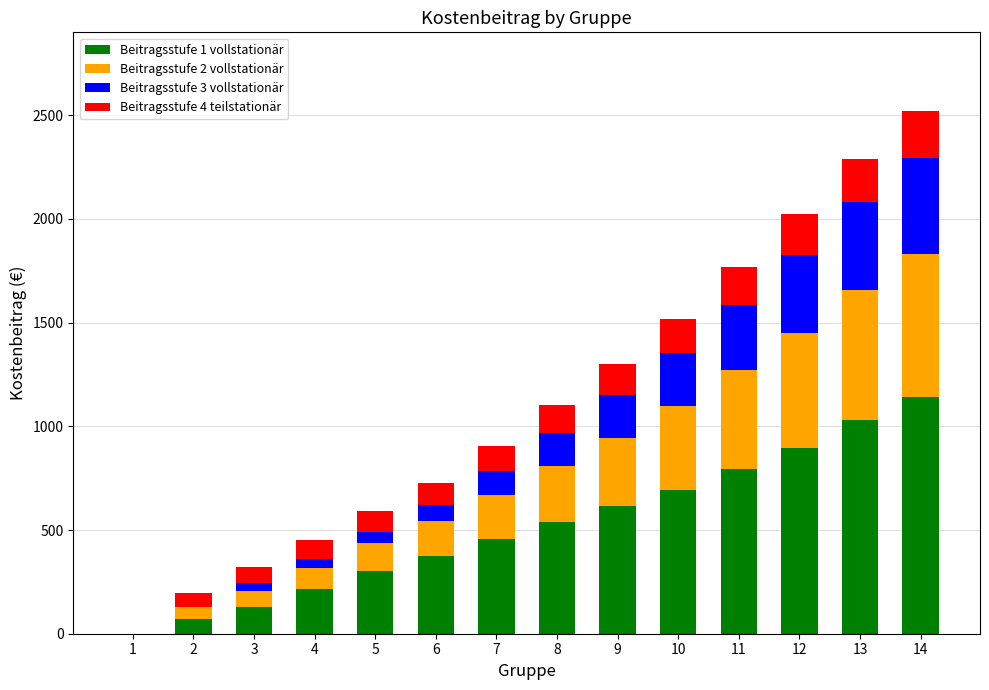

What is the difference between the Beitragsstufe 2 vollstationär values at 10 and 8?

135